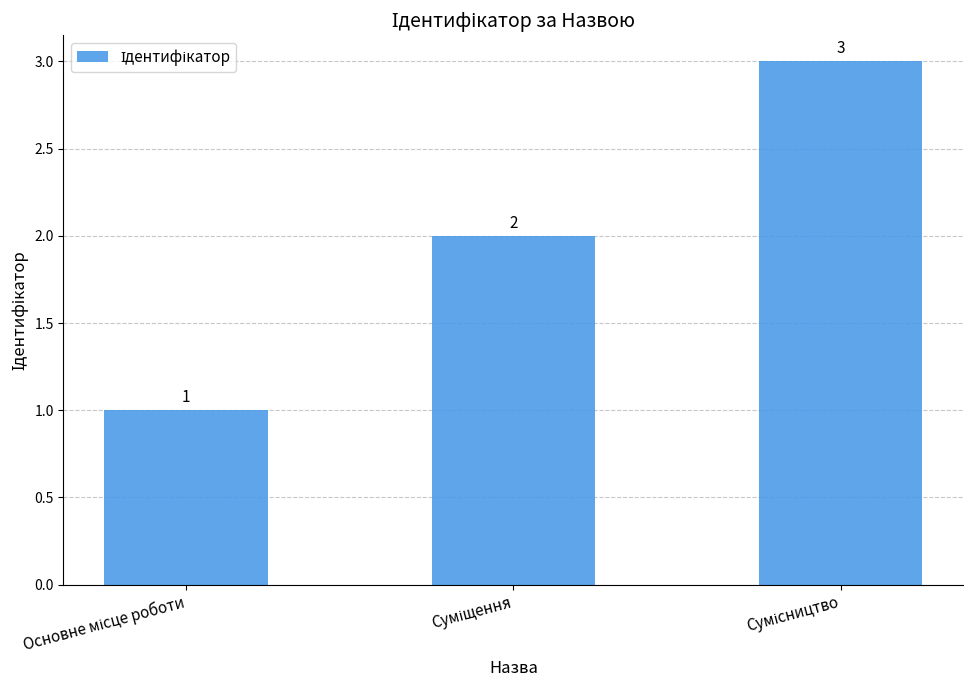

What is the value of the 3rd bar from the left?

3